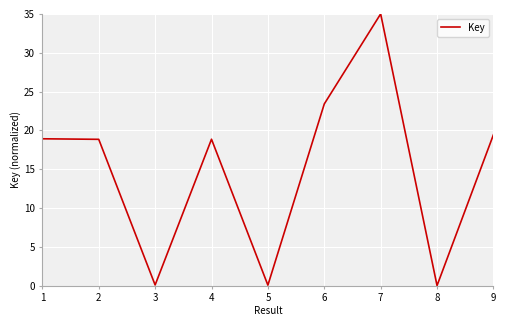

Which label corresponds to the largest value in the chart?

7